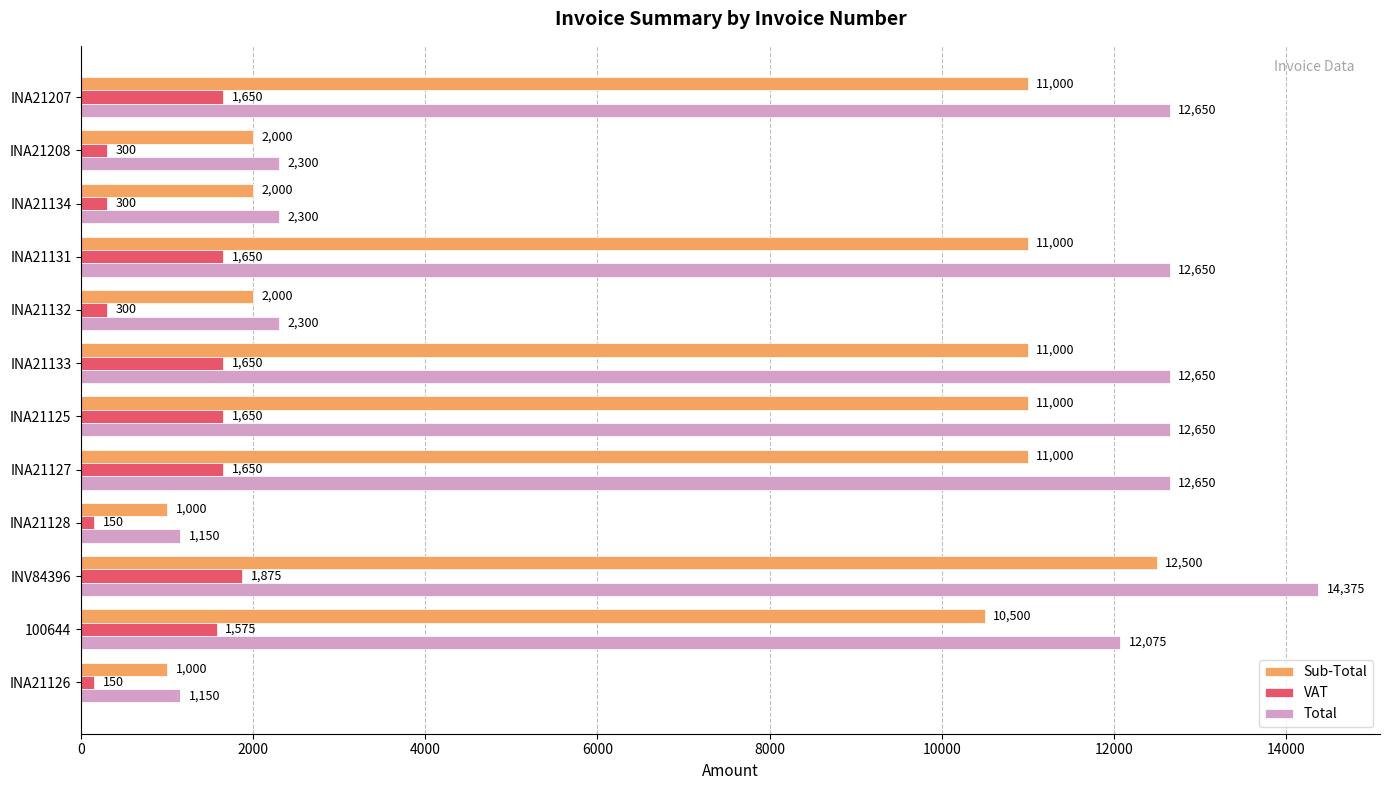

Which series has the largest total across all categories?

Total